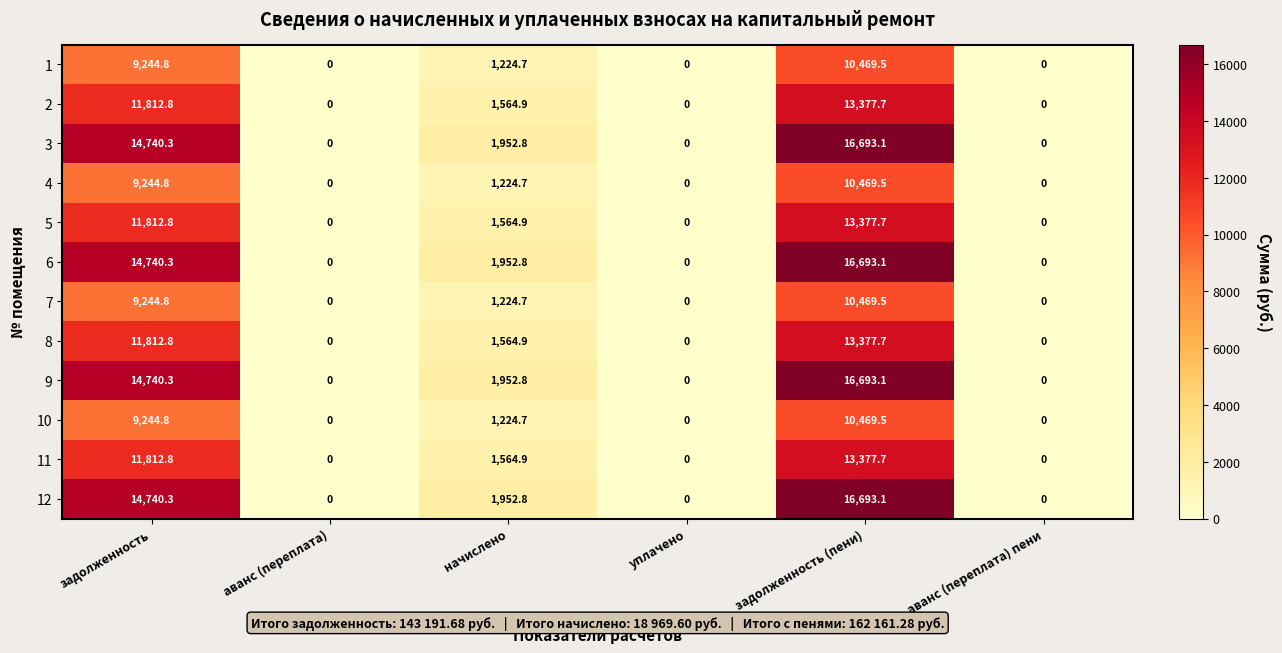

Which label corresponds to the largest value in the chart?

задолженность (пени)